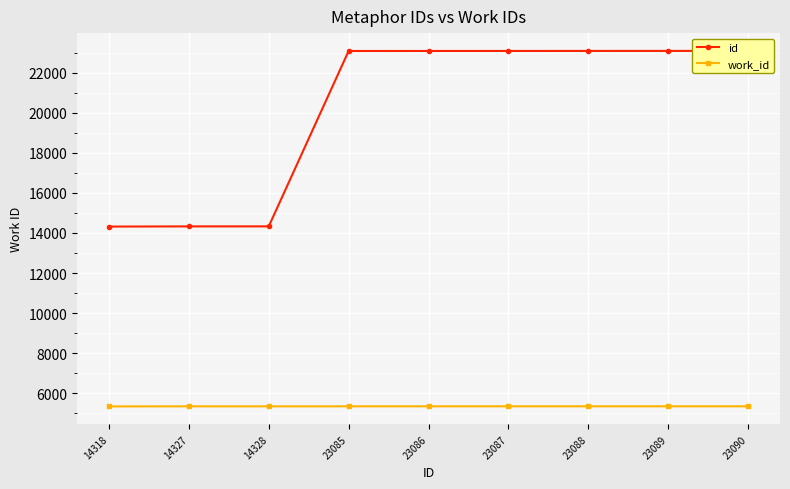

List the series in order of their overall mean, highest first.

id, work_id